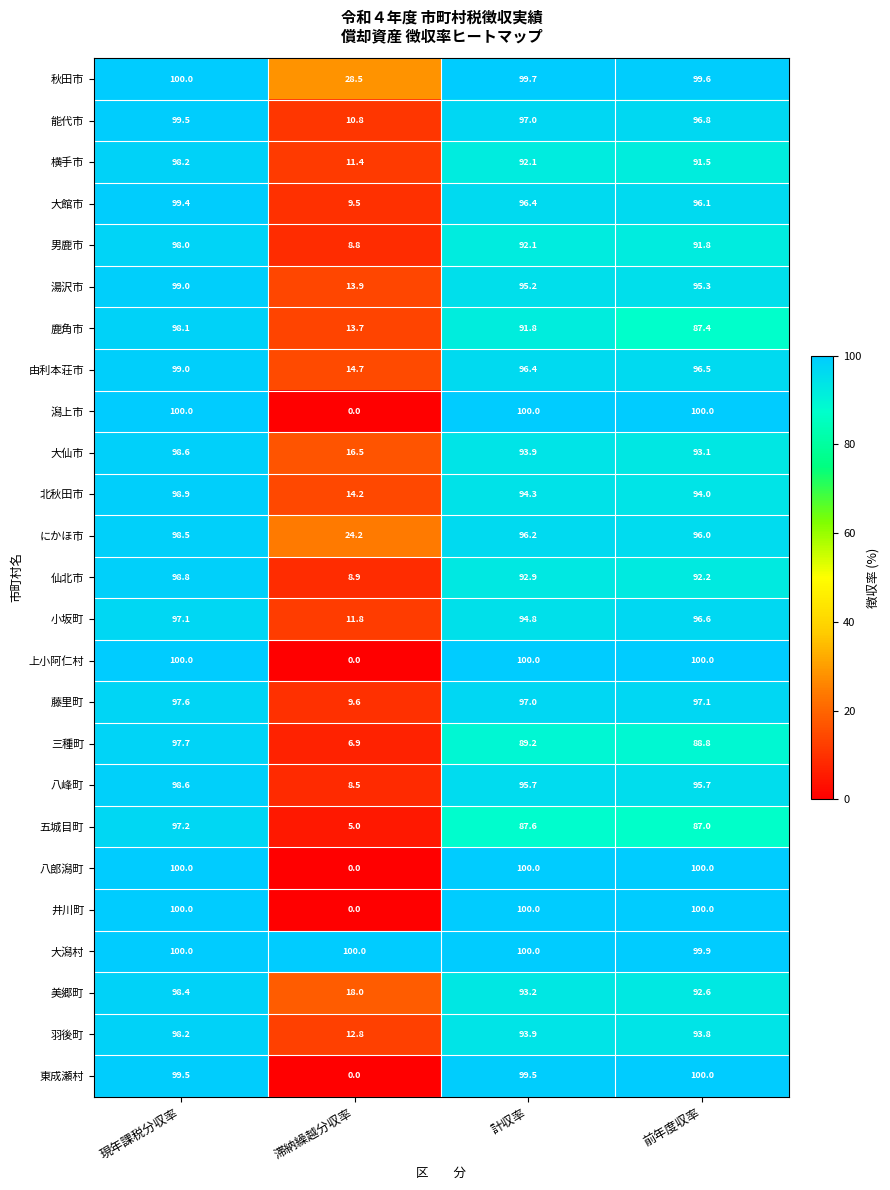

At which category does the chart reach its minimum across all series?

滞納繰越分収率